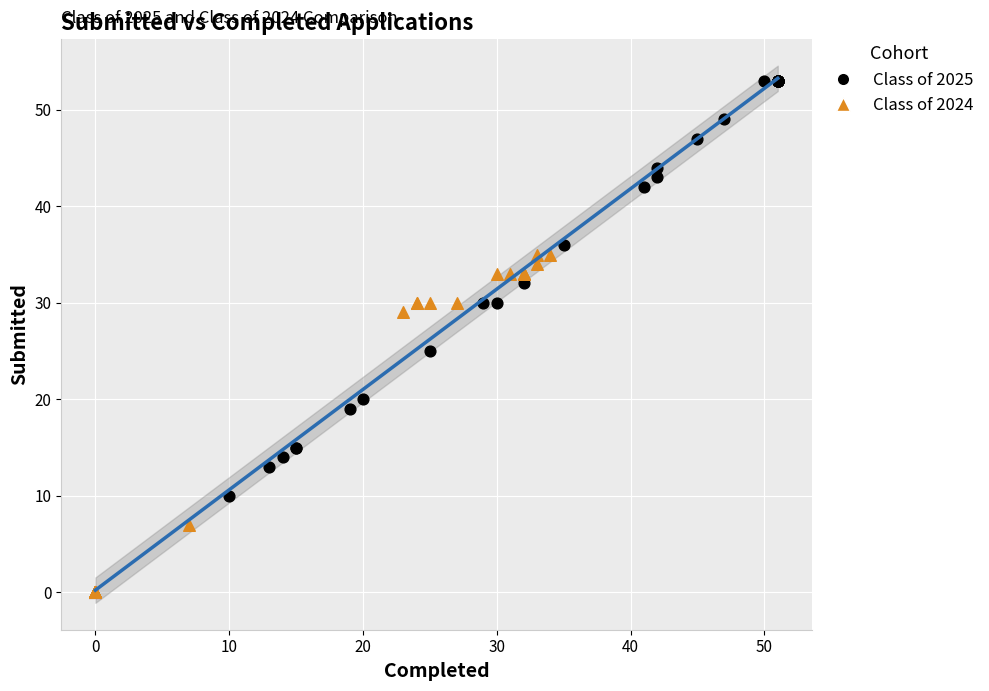

Which series contains the highest Y value?

Class of 2025